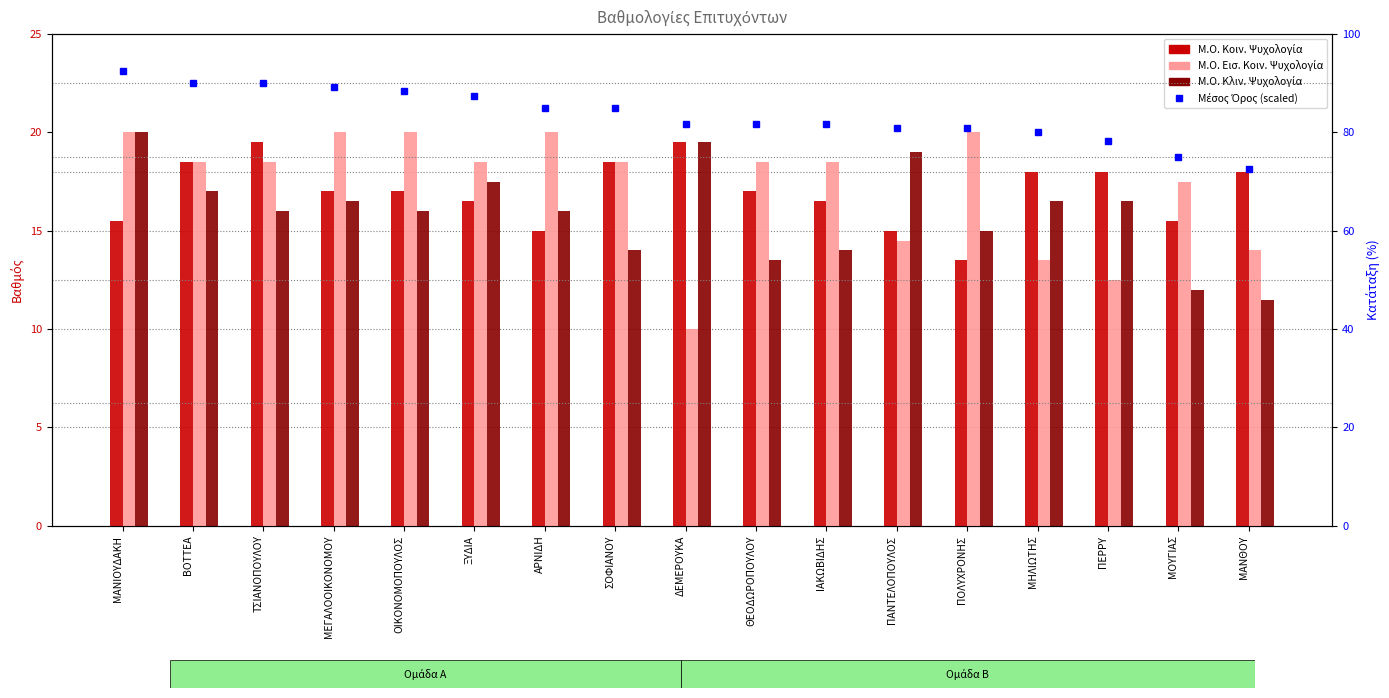

Reading right to left, extract all data points from this chart.

Μ.Ο. Κοιν. Ψυχολογία: 18.0	15.5	18.0	18.0	13.5	15.0	16.5	17.0	19.5	18.5	15.0	16.5	17.0	17.0	19.5	18.5	15.5
Μ.Ο. Εισ. Κοιν. Ψυχολογία: 14.0	17.5	12.5	13.5	20.0	14.5	18.5	18.5	10.0	18.5	20.0	18.5	20.0	20.0	18.5	18.5	20.0
Μ.Ο. Κλιν. Ψυχολογία: 11.5	12.0	16.5	16.5	15.0	19.0	14.0	13.5	19.5	14.0	16.0	17.5	16.0	16.5	16.0	17.0	20.0
Μέσος Όρος (scaled): 72.5	75.0	78.3	80.0	80.8	80.8	81.7	81.7	81.7	85.0	85.0	87.5	88.3	89.2	90.0	90.0	92.5